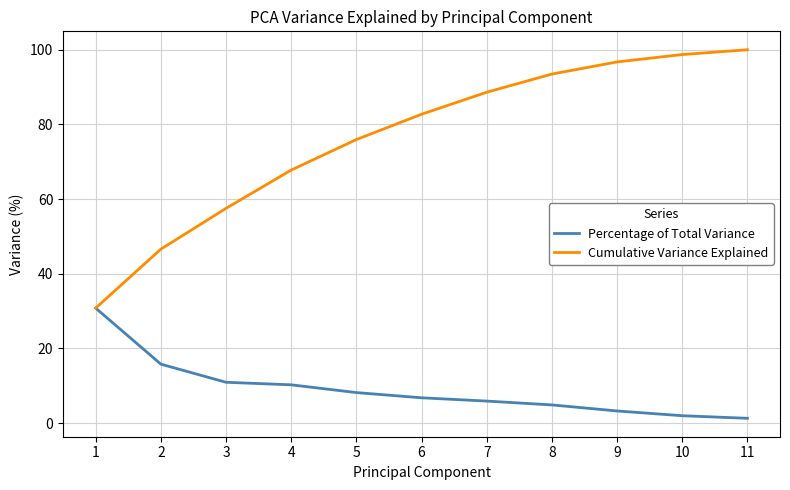

What is the difference between the highest and lowest values at 9?

93.5